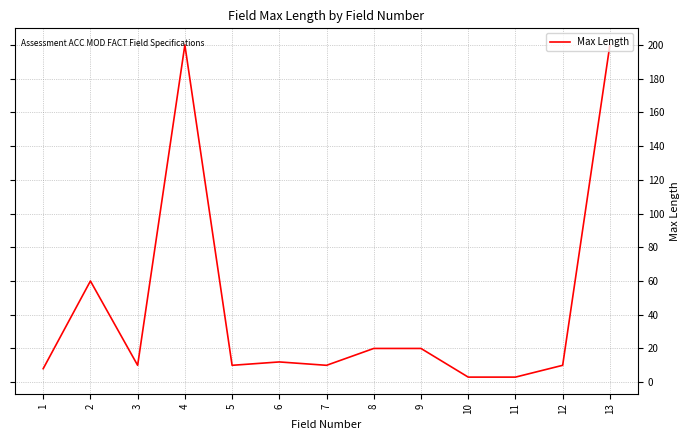

What is the sum of all values?

566